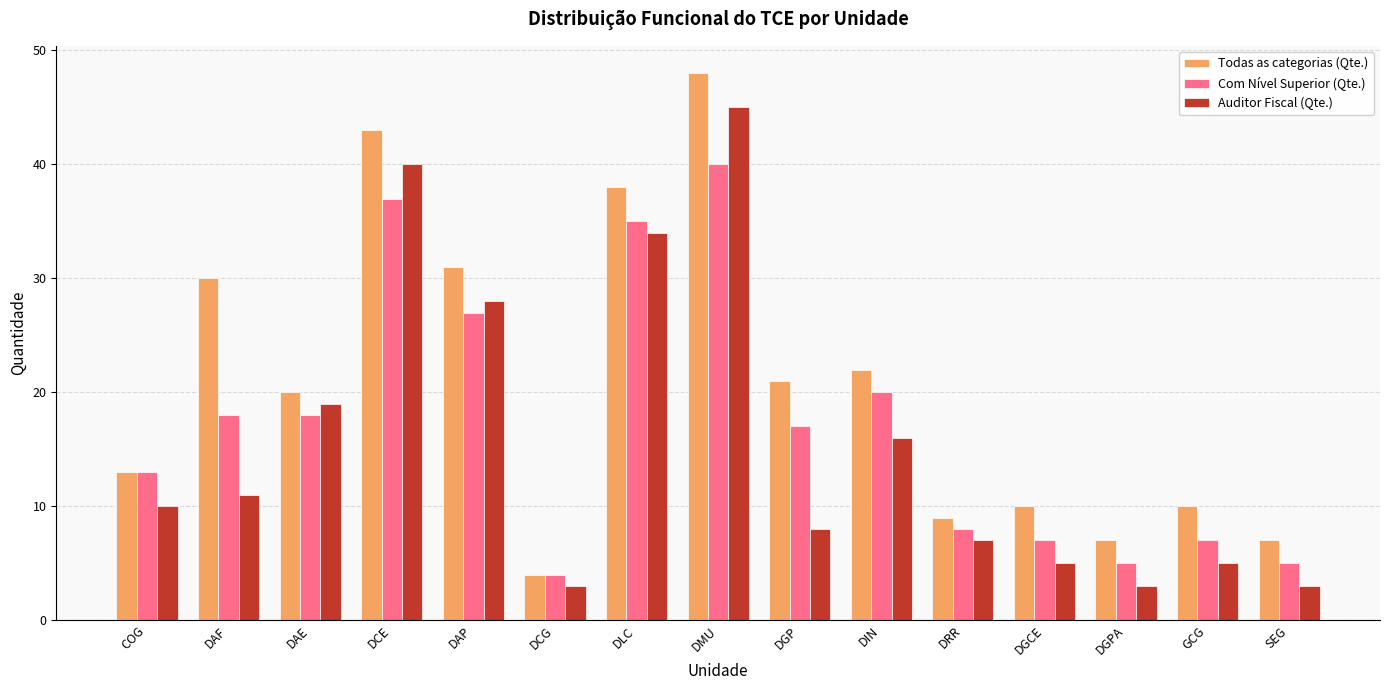

How many categories are shown in the chart?

15